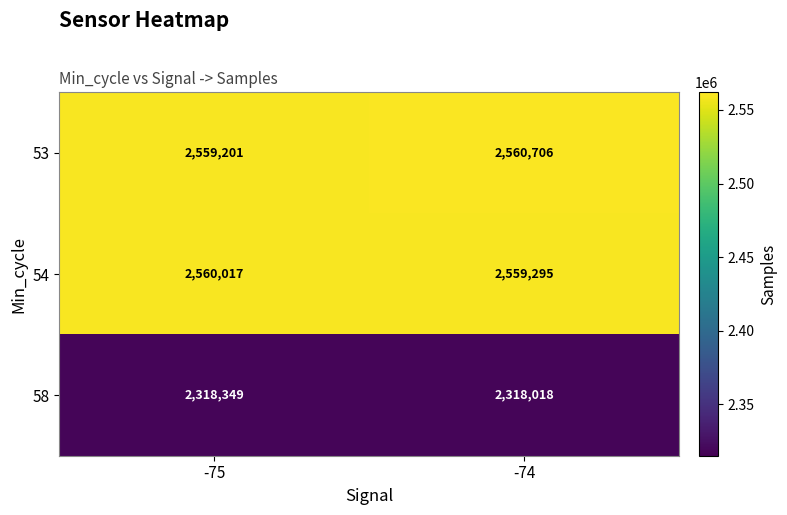

What is the spread (max minus min) of values at -75?

241668